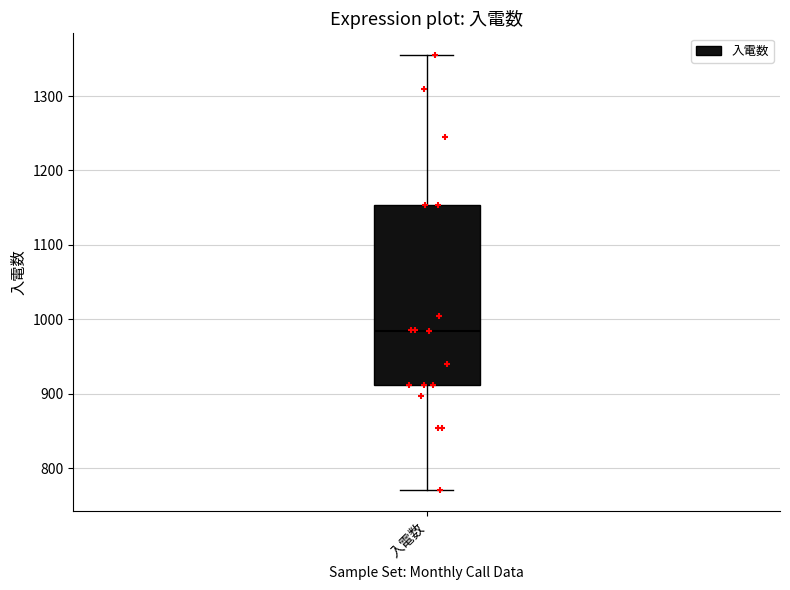

Read this box plot against the y-axis: the position of the median line, the range covered by the box, and the ends of both whiskers. The values are not printed on the chart, so give them approximately, as read against the axis.

median 980, box 910 to 1150, whiskers 770 to 1360